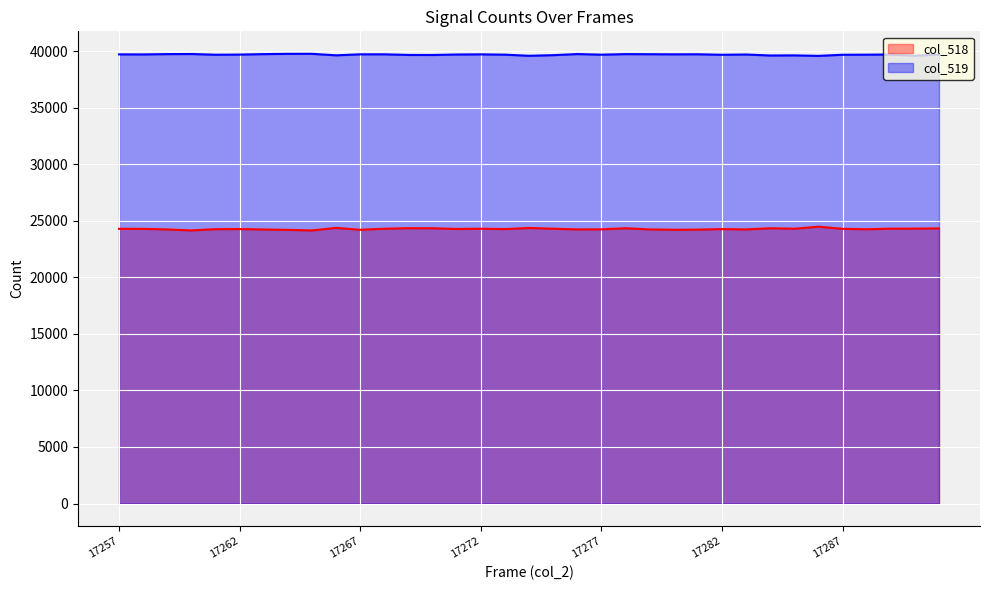

List the labels in order of col_518 value, smallest first.

17265, 17260, 17264, 17267, 17280, 17281, 17263, 17259, 17279, 17283, 17276, 17277, 17288, 17261, 17273, 17282, 17262, 17271, 17258, 17287, 17257, 17268, 17285, 17272, 17275, 17289, 17290, 17291, 17270, 17278, 17284, 17269, 17274, 17266, 17286